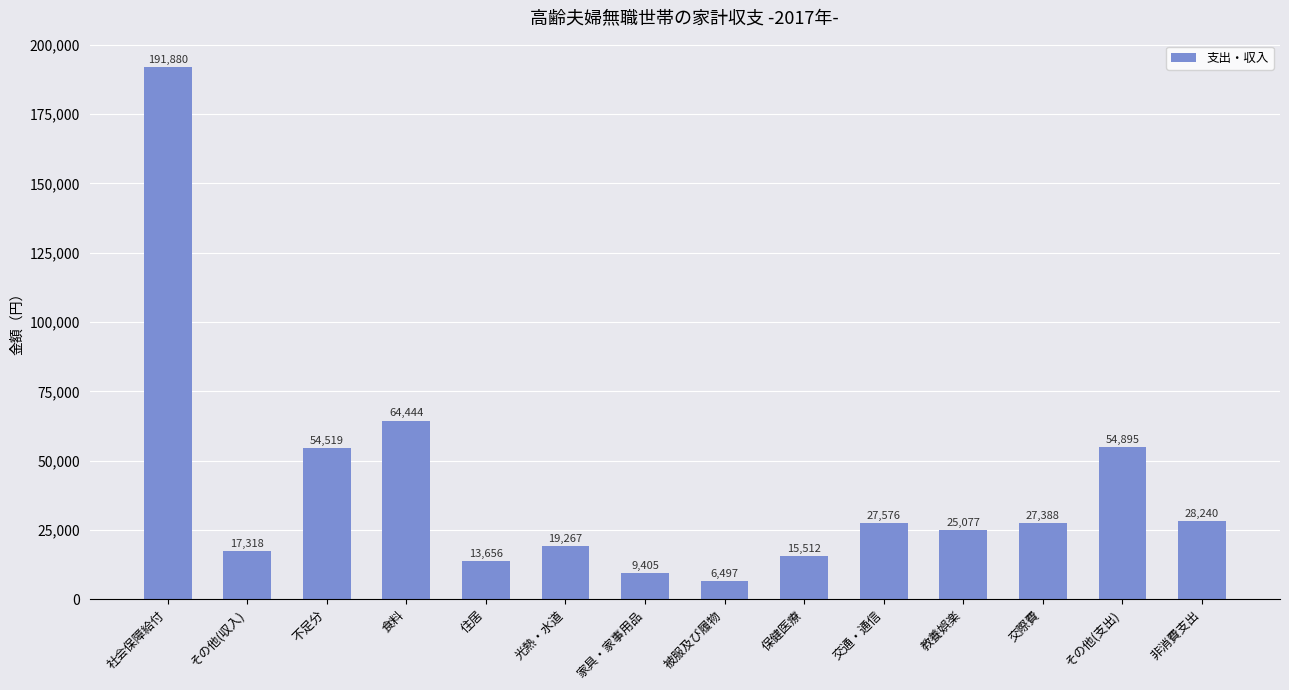

What is the label of the 5th bar from the right?

交通・通信